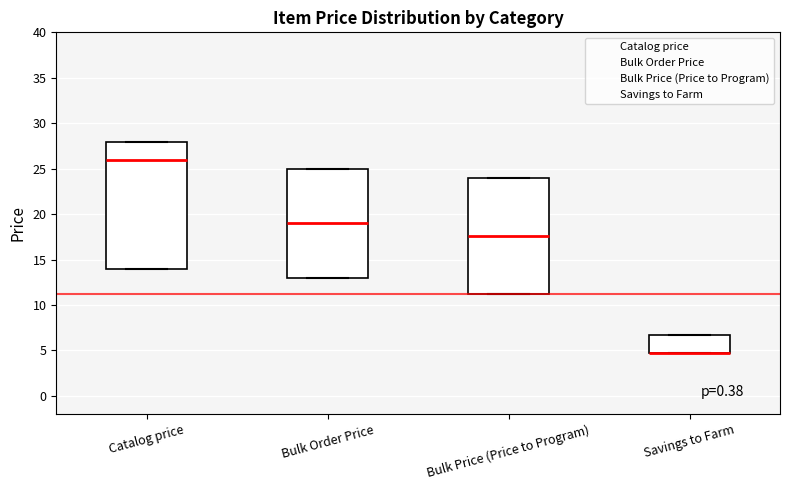

Where is the lower edge of the box for Savings to Farm on the y-axis? The values are not printed on the chart, so give them approximately, as read against the axis.

4.5